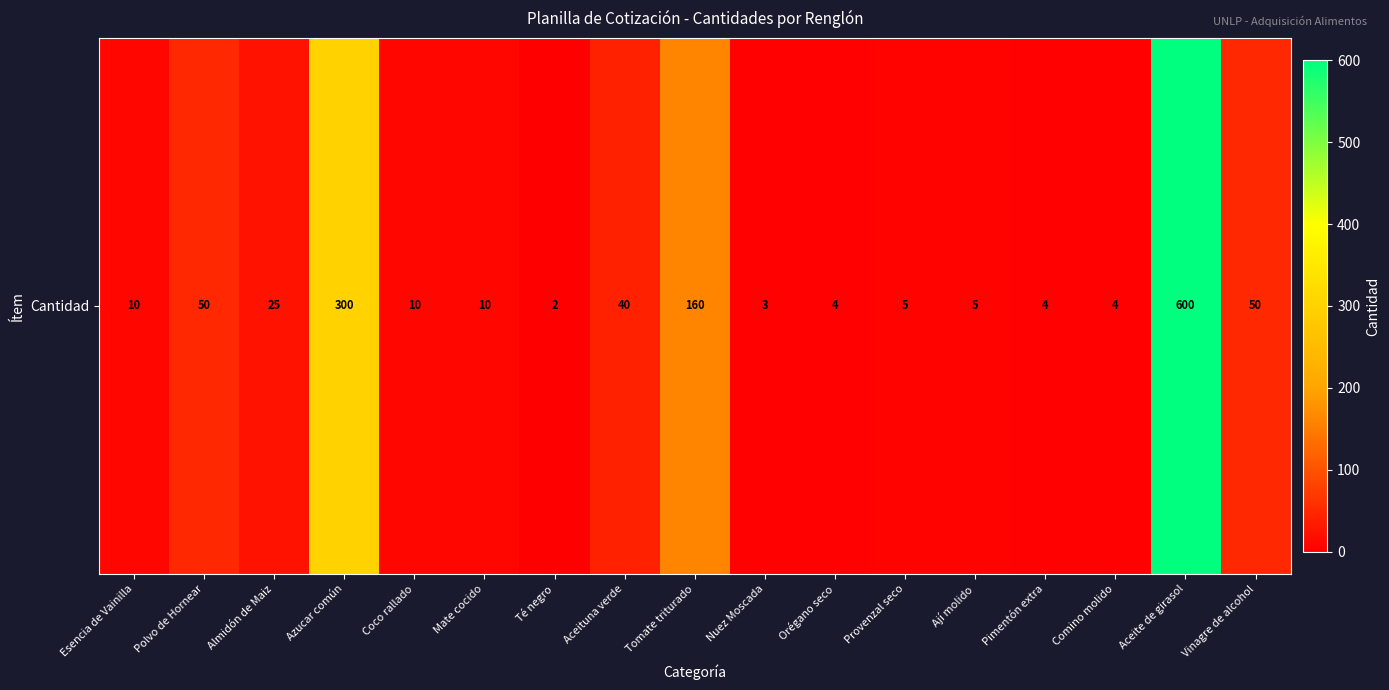

How many data points are above 10?

7